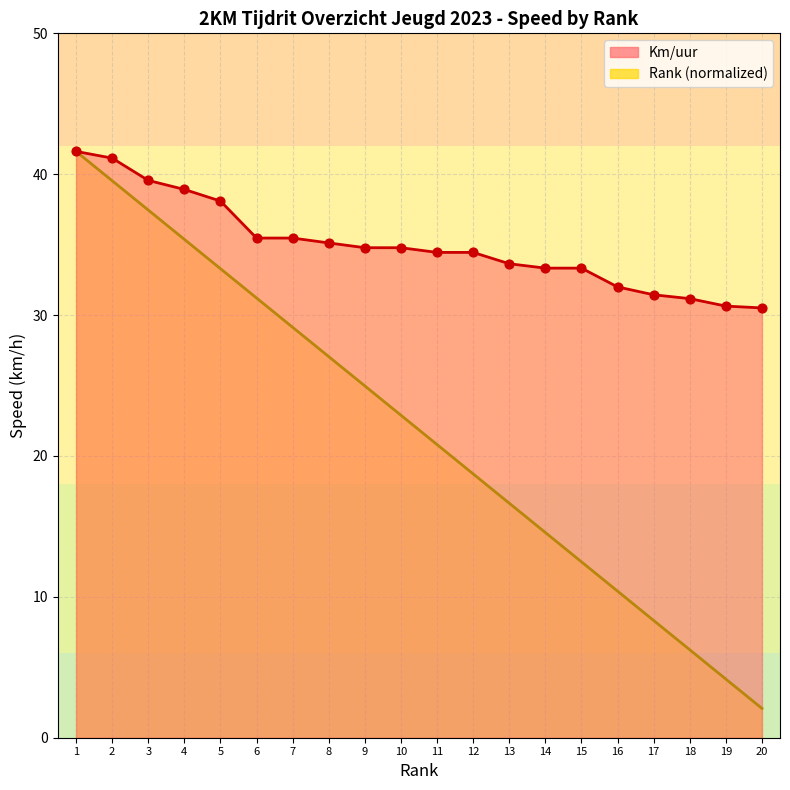

Which series has the widest spread of Y values?

Rank